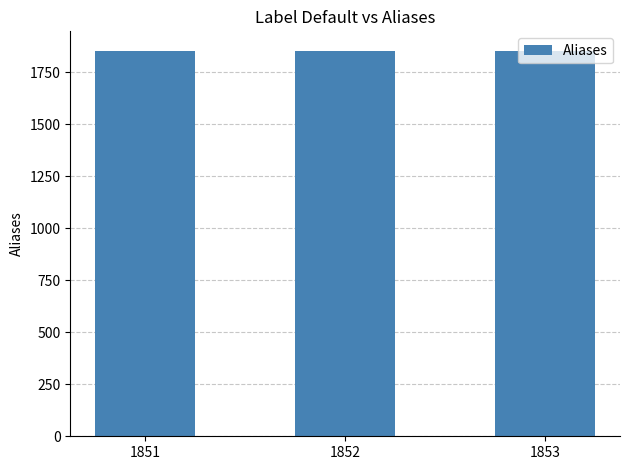

The chart shows a value of 661 at 1851. True or false?

False